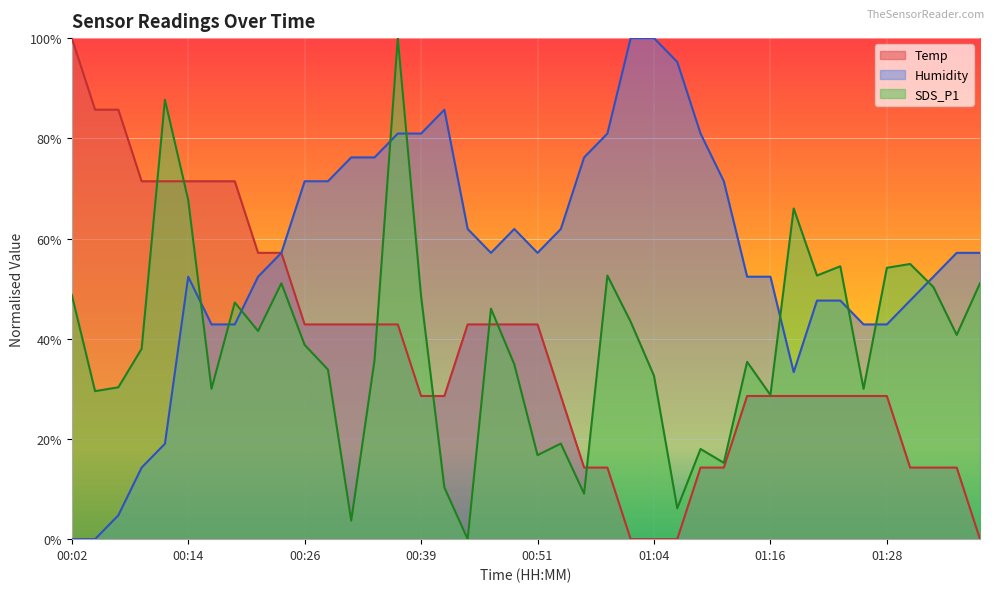

True or false: Humidity has a value of 19.0 at 00:11.

True